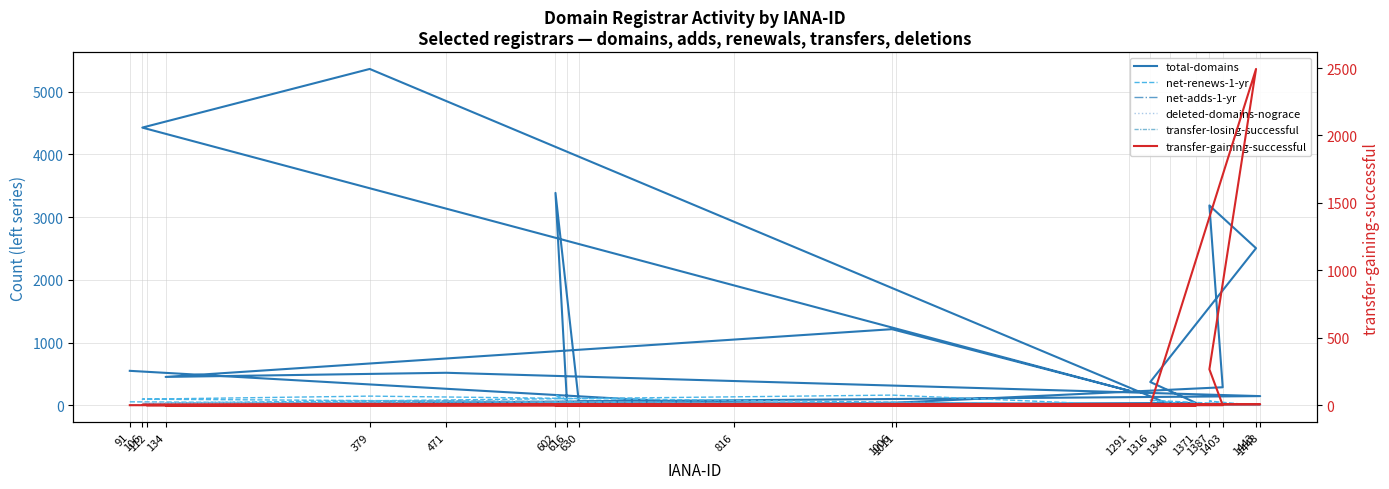

Which category has the lowest value in the net-renews-1-yr series?

816